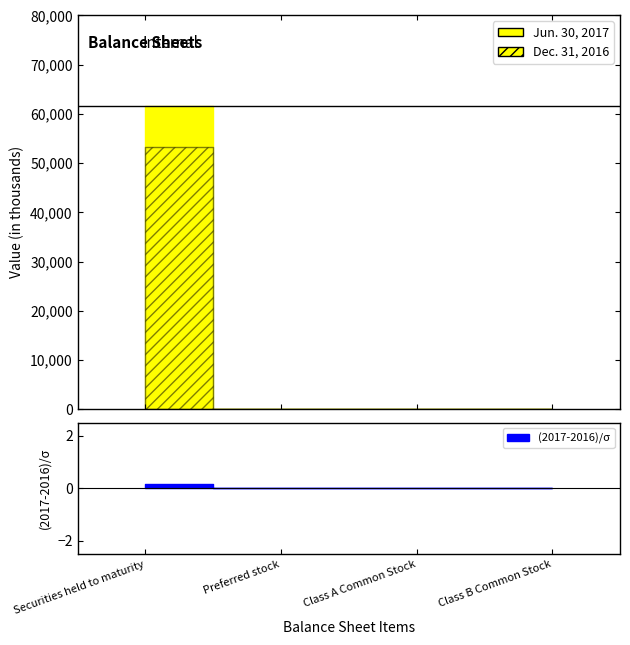

Which category has the highest value across all series?

Securities held to maturity